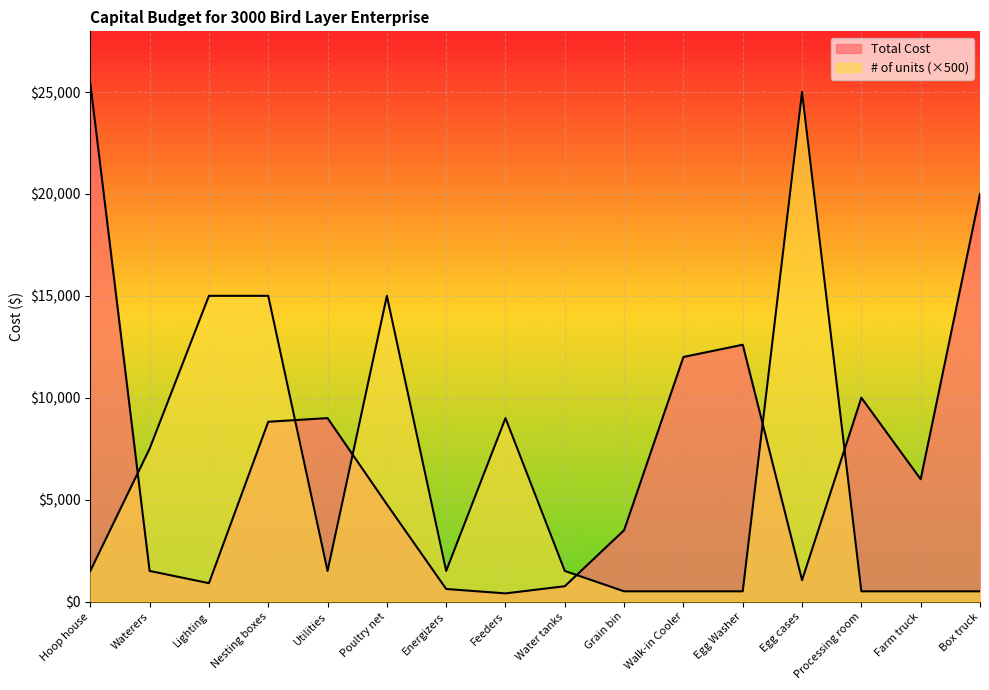

Reading right to left, what are all the values shown in this chart?

Total Cost: 20000.0	6000.0	10000.0	1047.5	12600.0	12000.0	3500.0	750.0	398.7	615.0	4770.0	9000.0	8820.0	900.0	1500.0	25435.5
# of units: 500.0	500.0	500.0	25000.0	500.0	500.0	500.0	1500.0	9000.0	1500.0	15000.0	1500.0	15000.0	15000.0	7500.0	1500.0